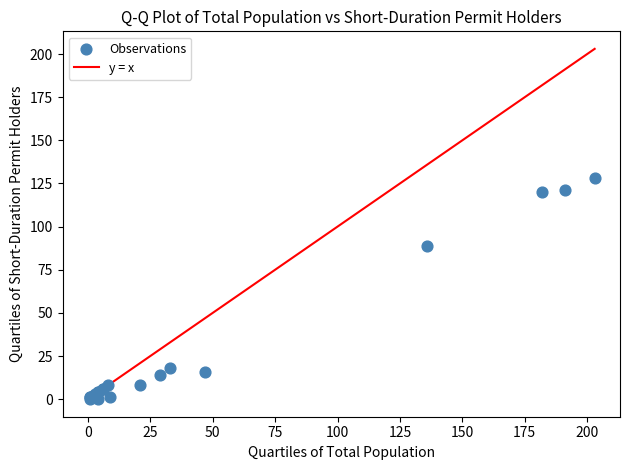

What Y value in the scatter plot is closest to 64?

89